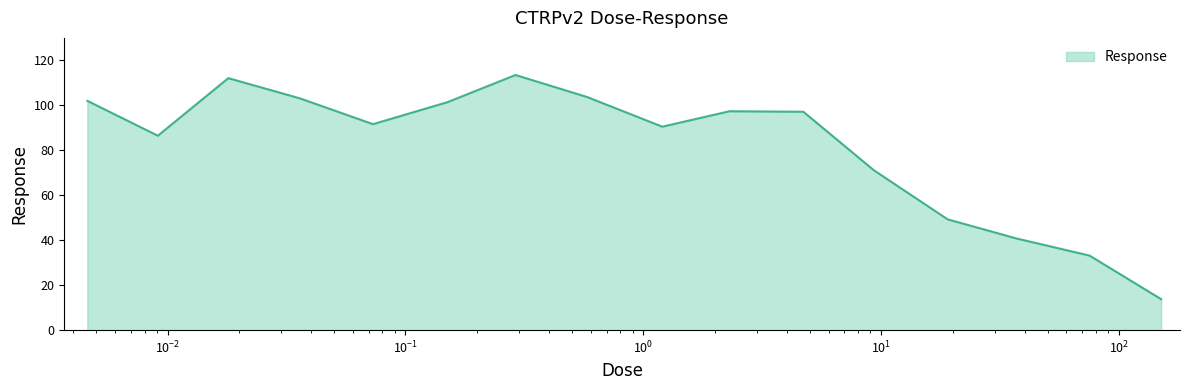

What is the difference between the second highest and second lowest values?

78.9